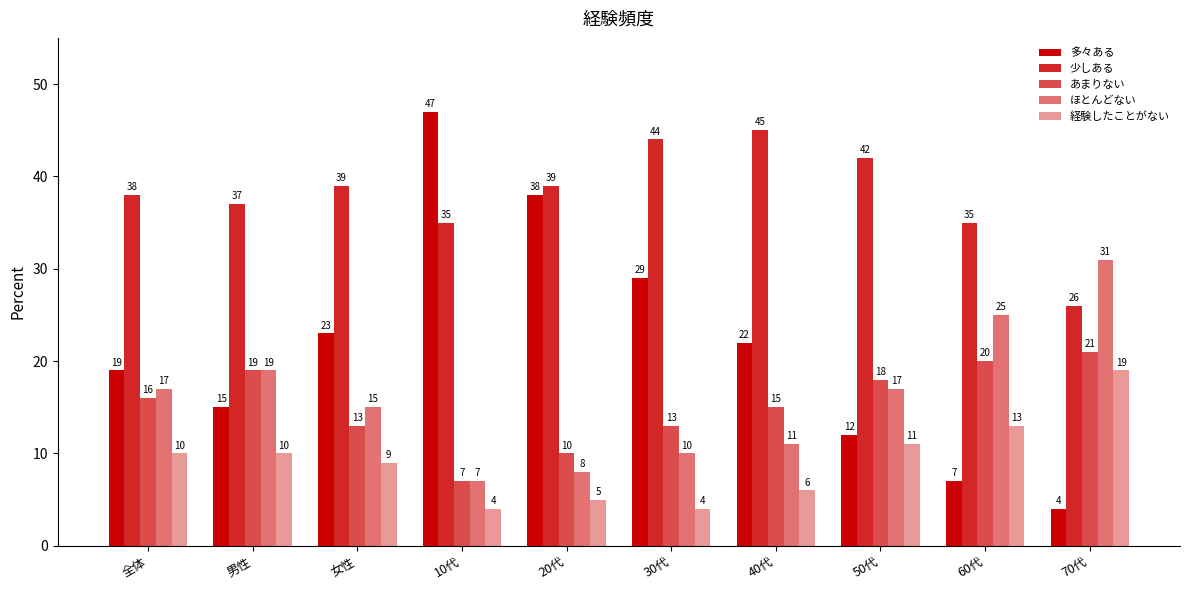

How many bars are there in each group?

5